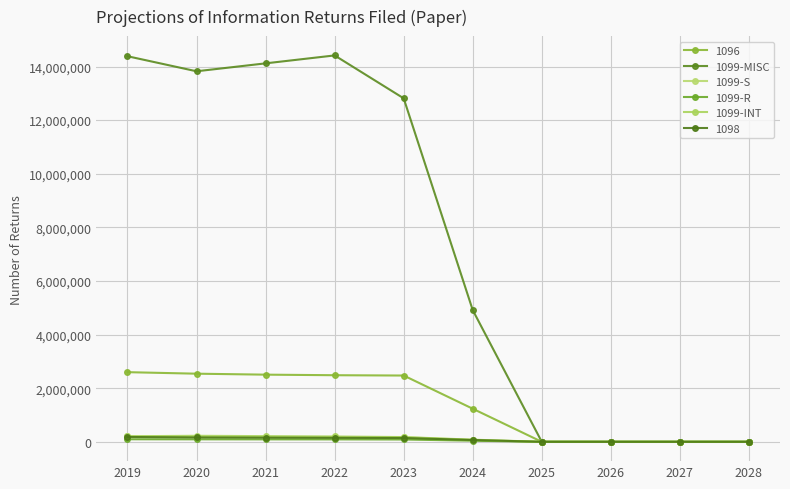

How many data points in 1099-R are less than 86900?

5